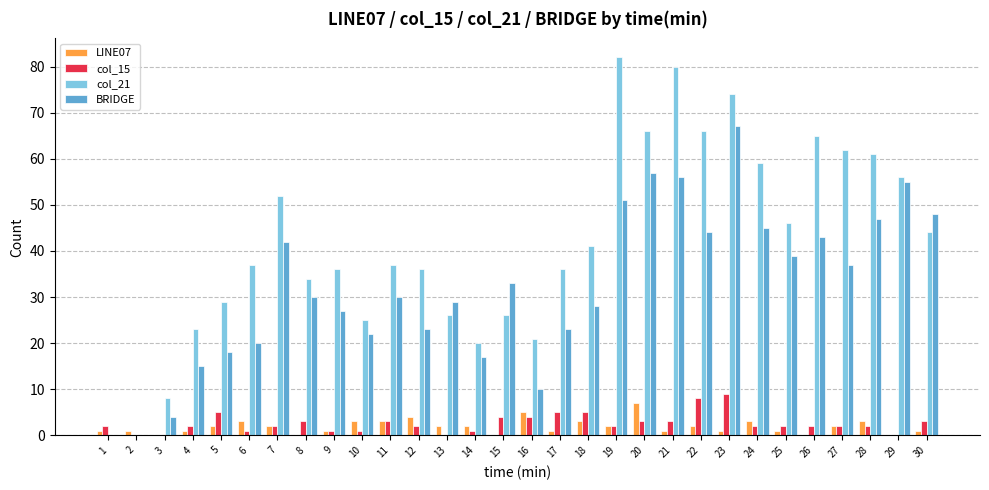

The value of col_15 at 8 is 3. True or false?

True